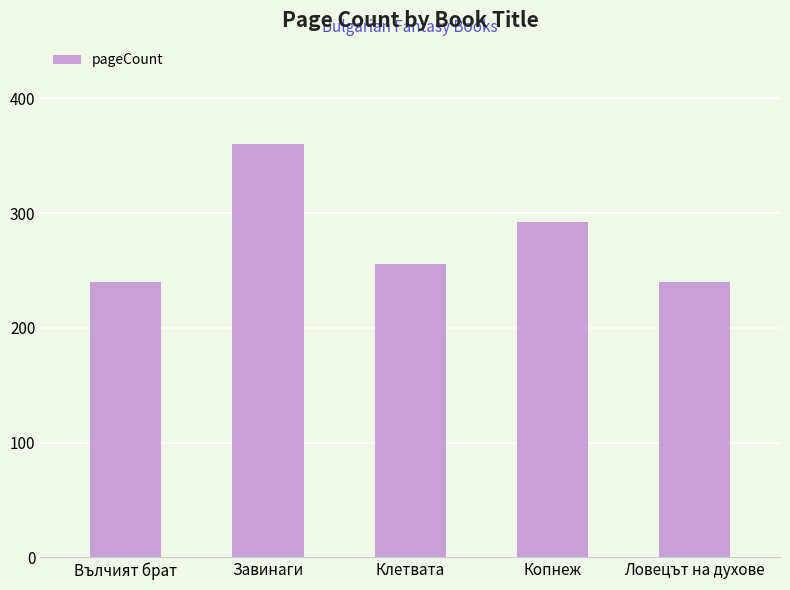

What is the smallest value displayed?

240